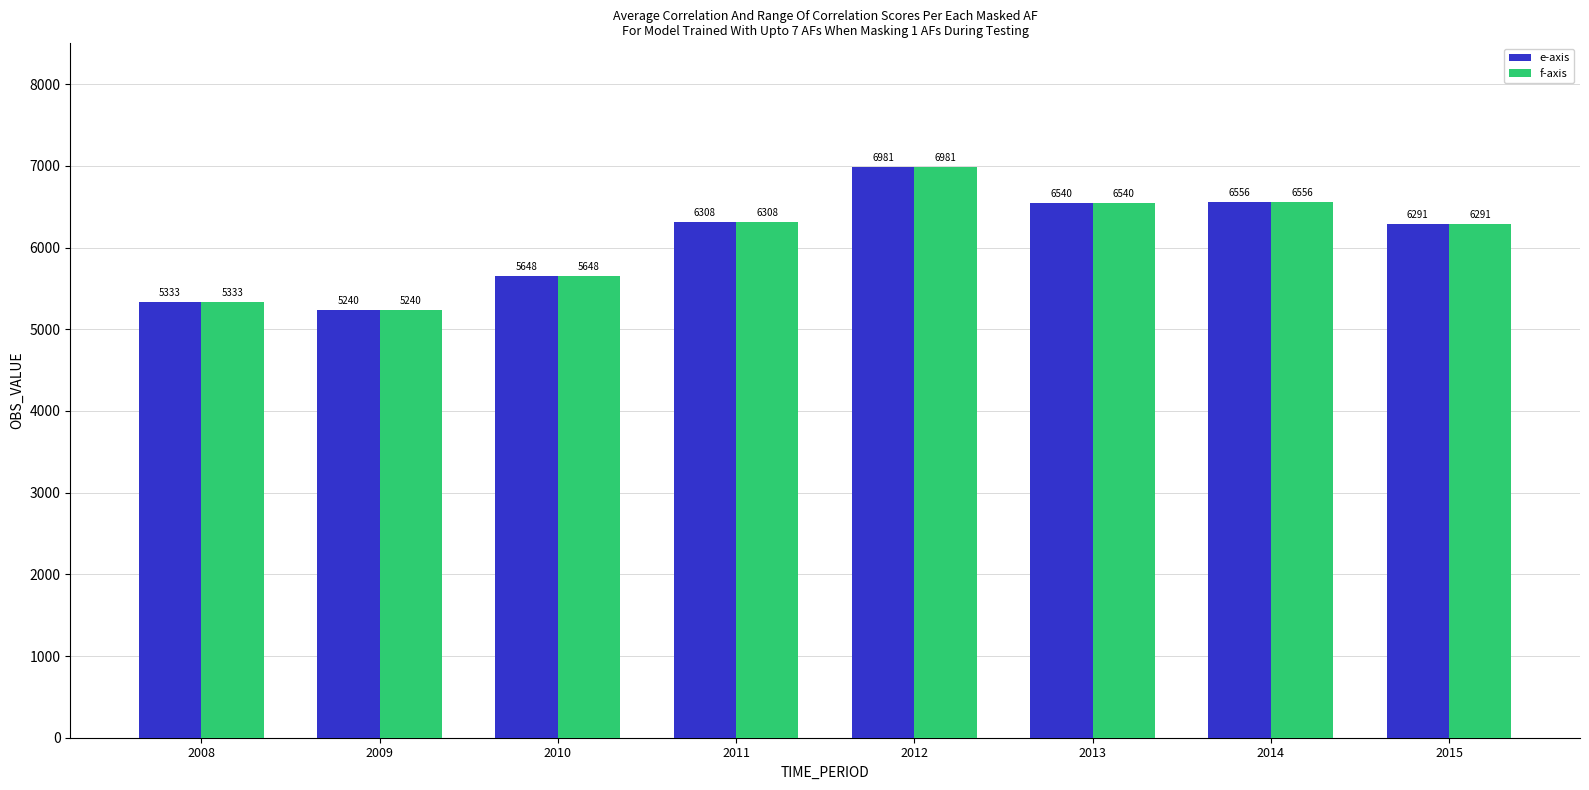

What is the sum of the e-axis values at 2010 and 2015?

11939